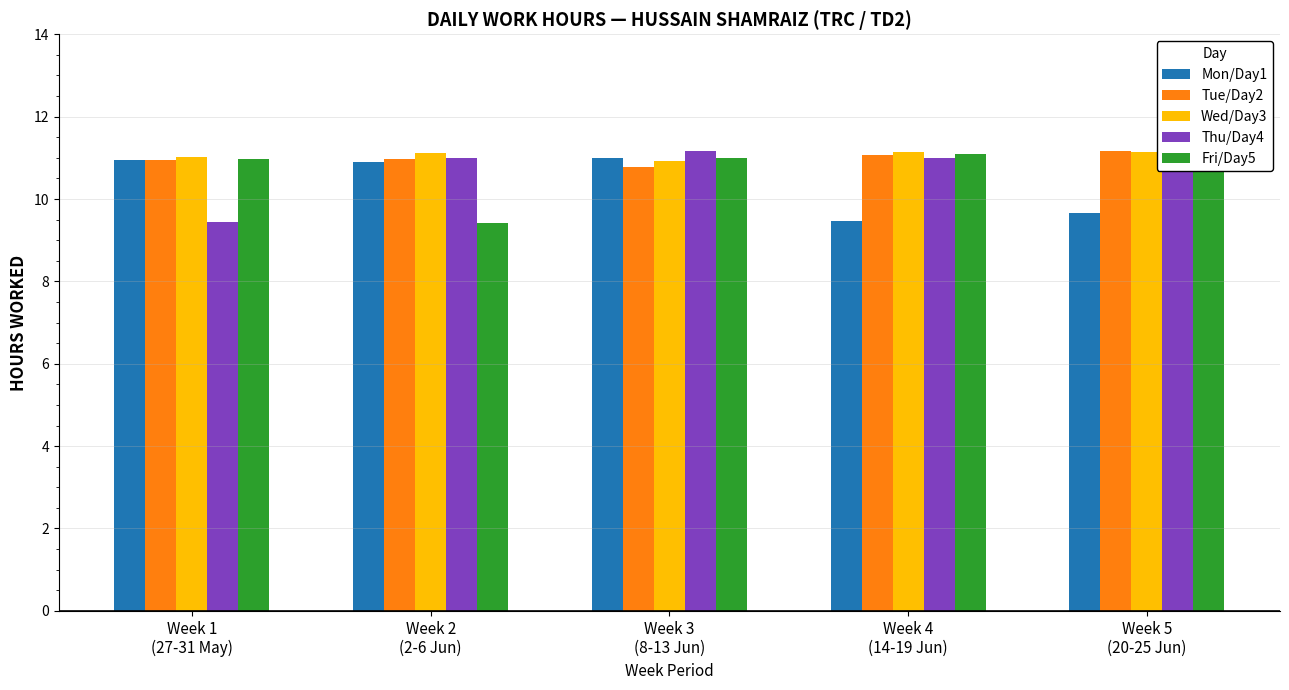

Is it true that Fri/Day5 equals 18.5 at Week 3
(8-13 Jun)?

False